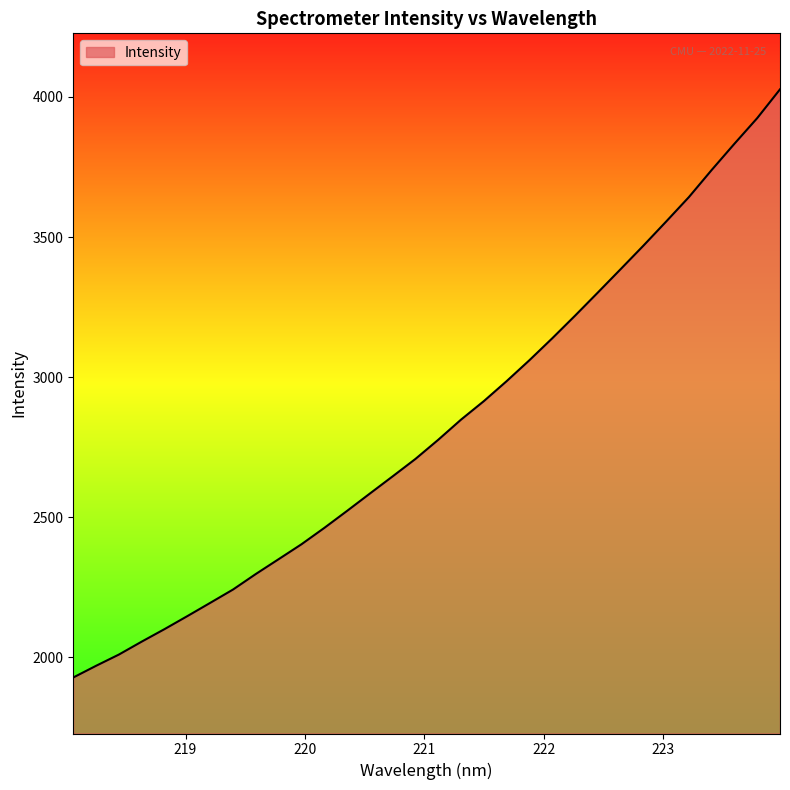

What is the smallest value displayed?

1927.2